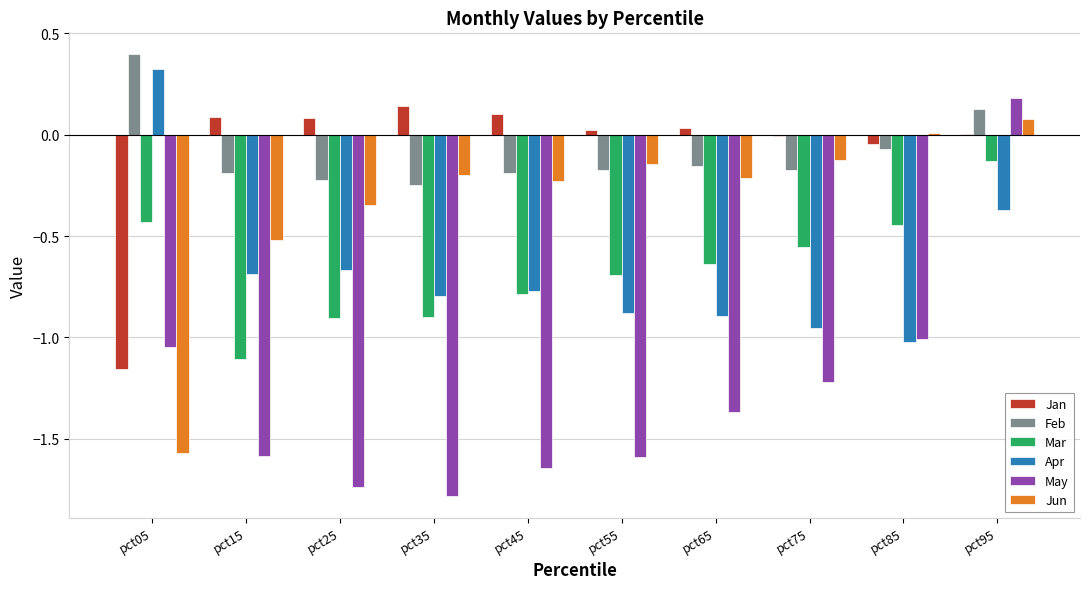

At which category is the sum across all series the highest?

pct95